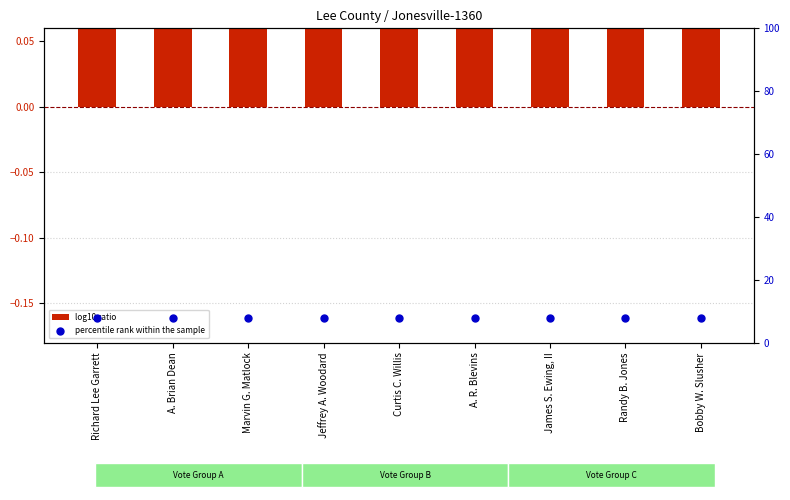

Which series has the largest total across all categories?

percentile rank within the sample